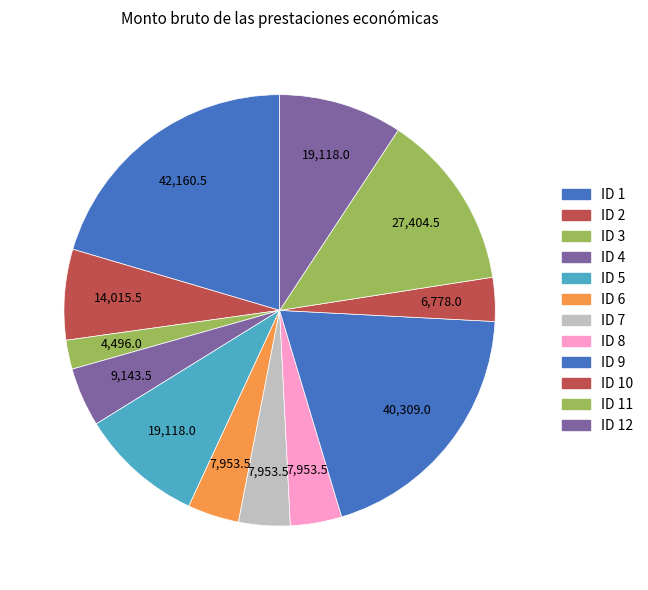

Which slice is the largest?

ID 1